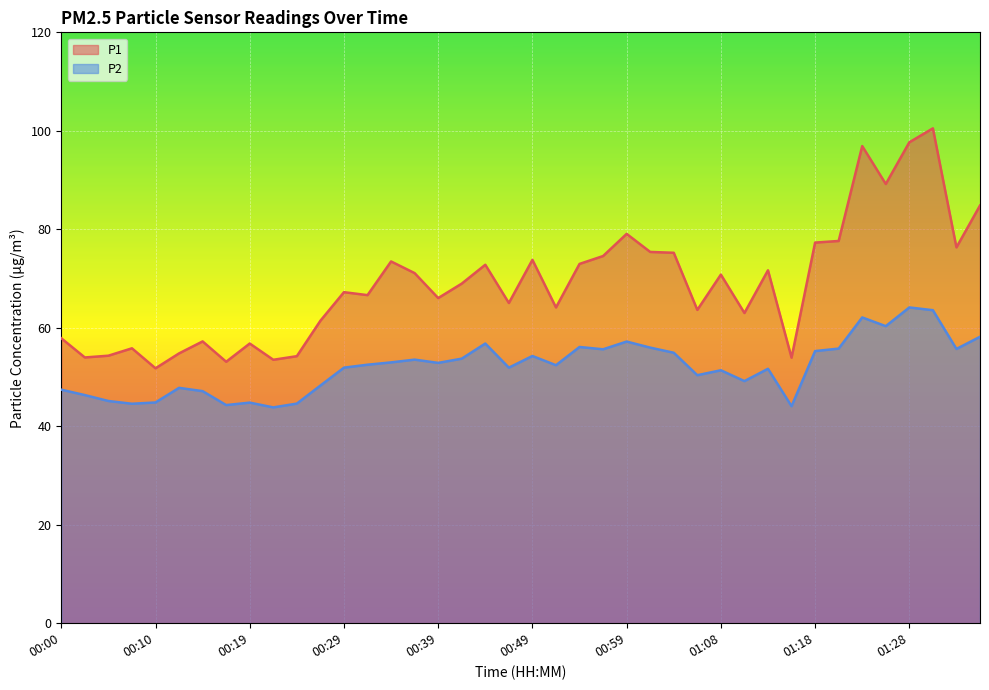

The value of P1 at 01:30 is 100.5. True or false?

True